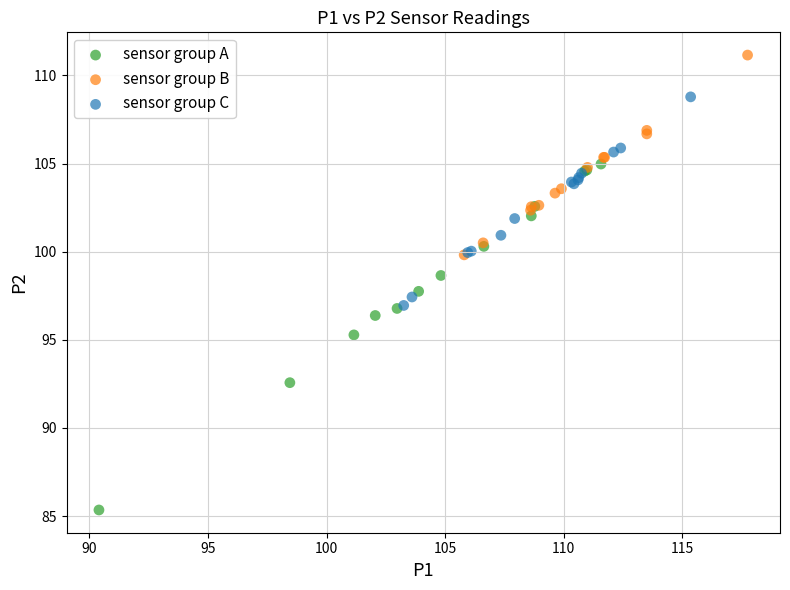

Which series reaches the maximum Y coordinate?

sensor group B